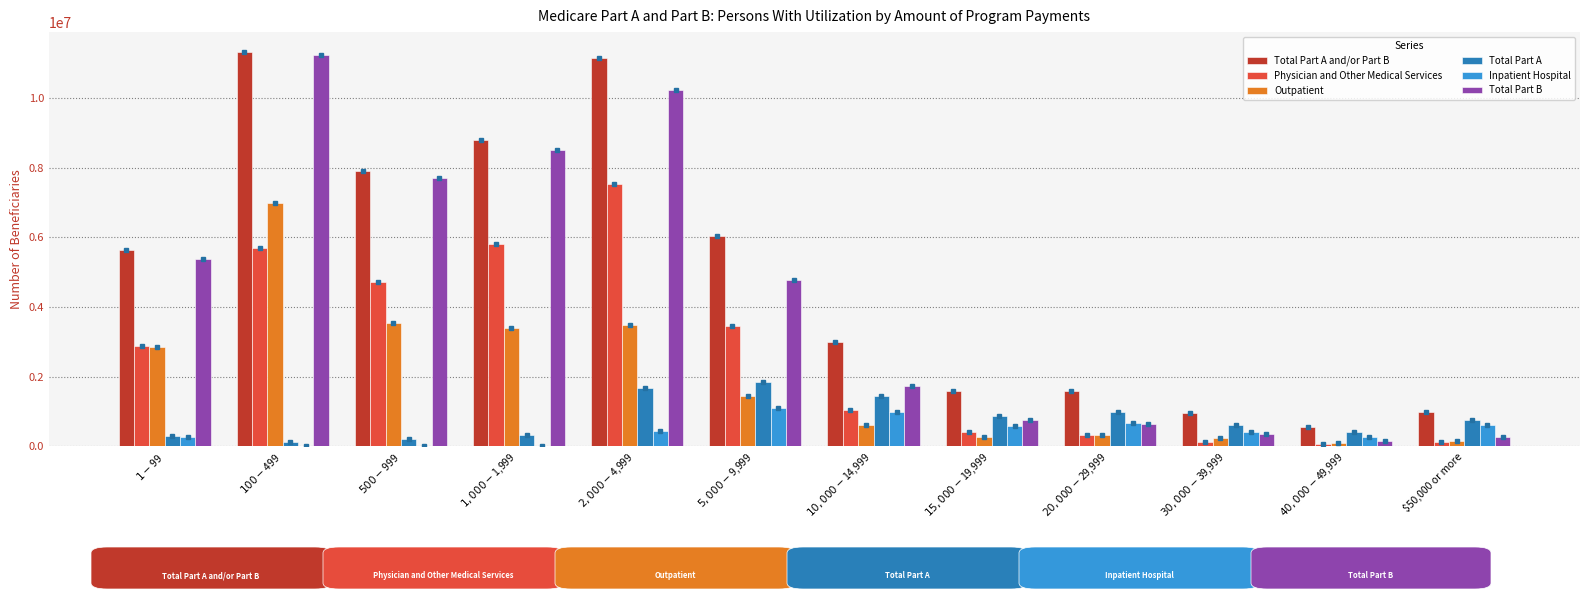

What is the sum of all Physician and Other Medical Services values?

32163113